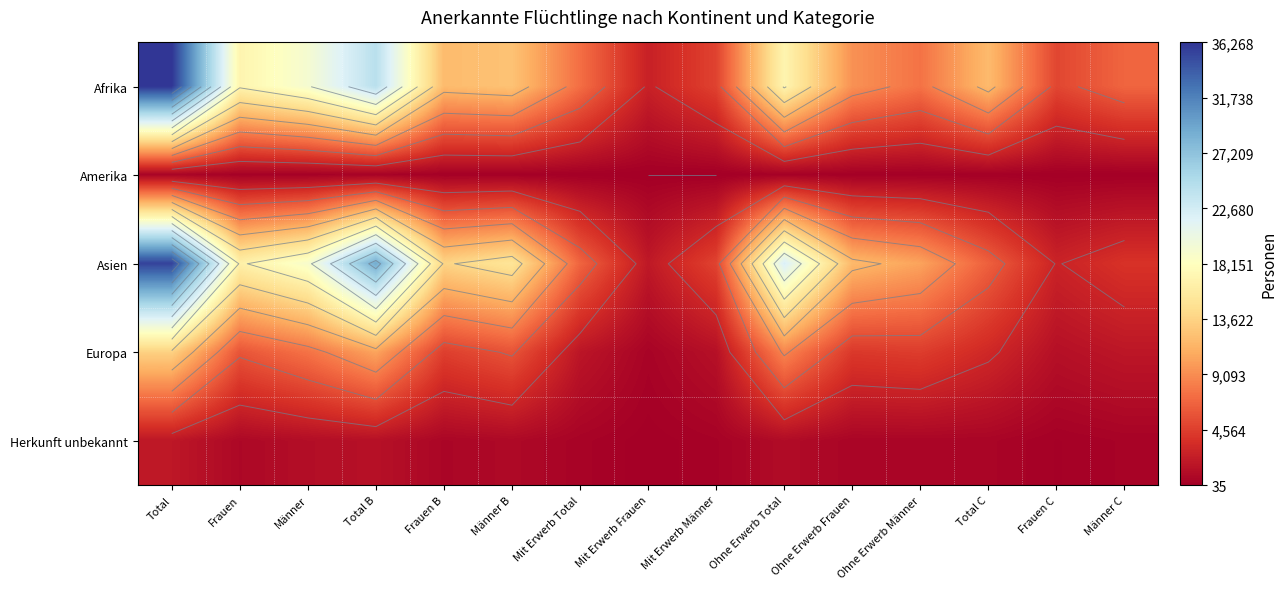

Which category has the highest value in the Herkunft unbekannt series?

Total